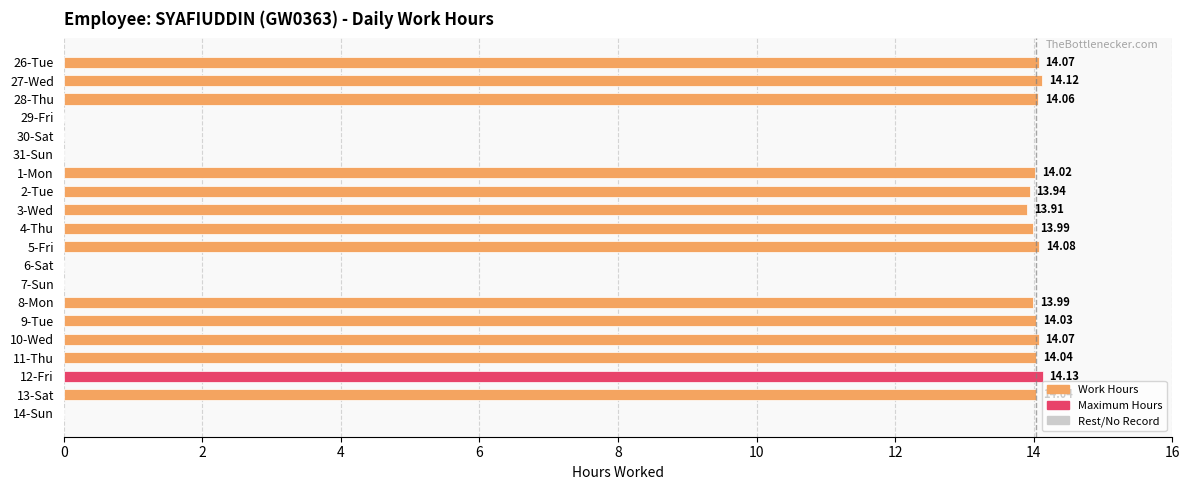

What is the sum of the values at 7-Sun and 3-Wed?

13.9